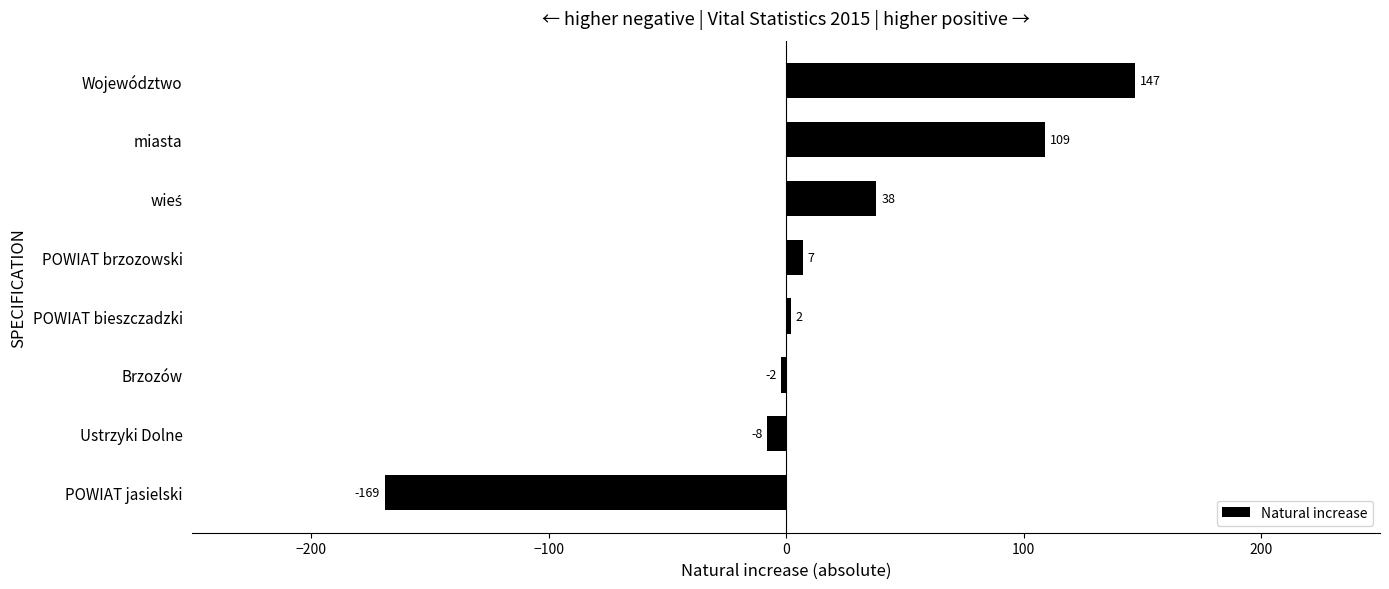

Reading bottom to top, list all the values displayed in this chart.

-169	-8	-2	2	7	38	109	147